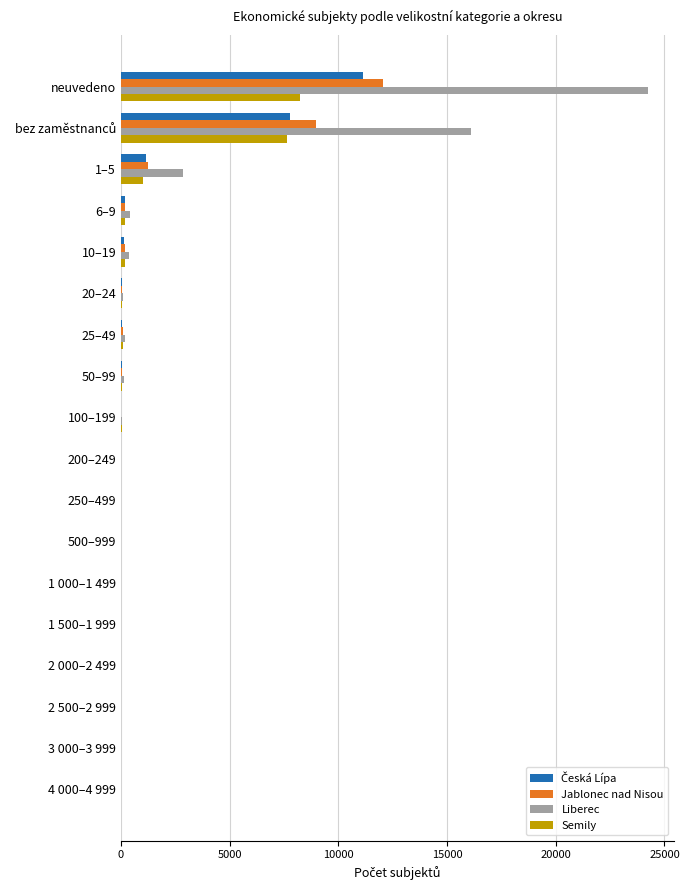

At which label does Jablonec nad Nisou reach its peak?

neuvedeno